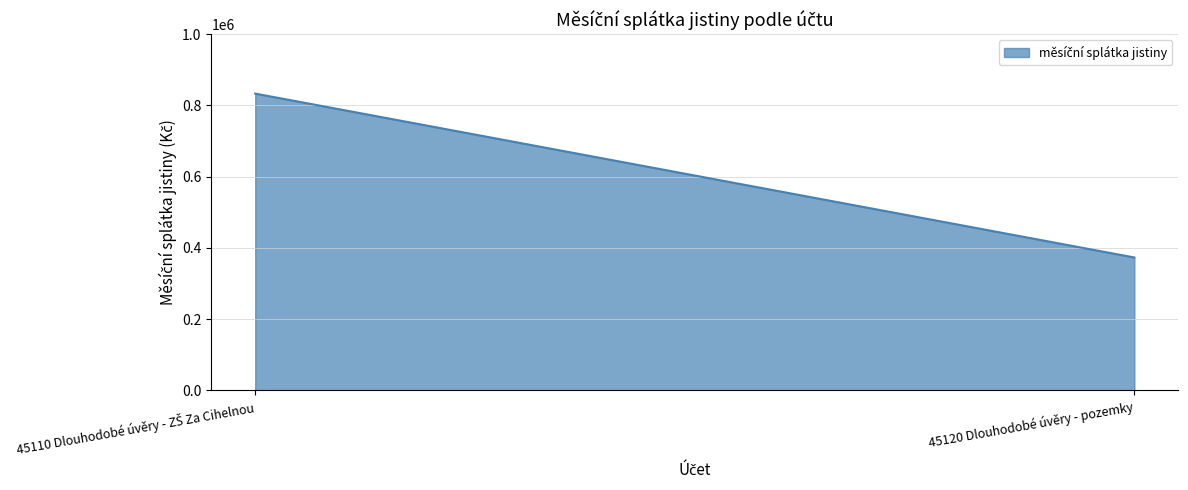

Reading left to right, what are all the values shown in this chart?

45110 Dlouhodobé úvěry - ZŠ Za Cihelnou=833333.4	45120 Dlouhodobé úvěry - pozemky=373083.4